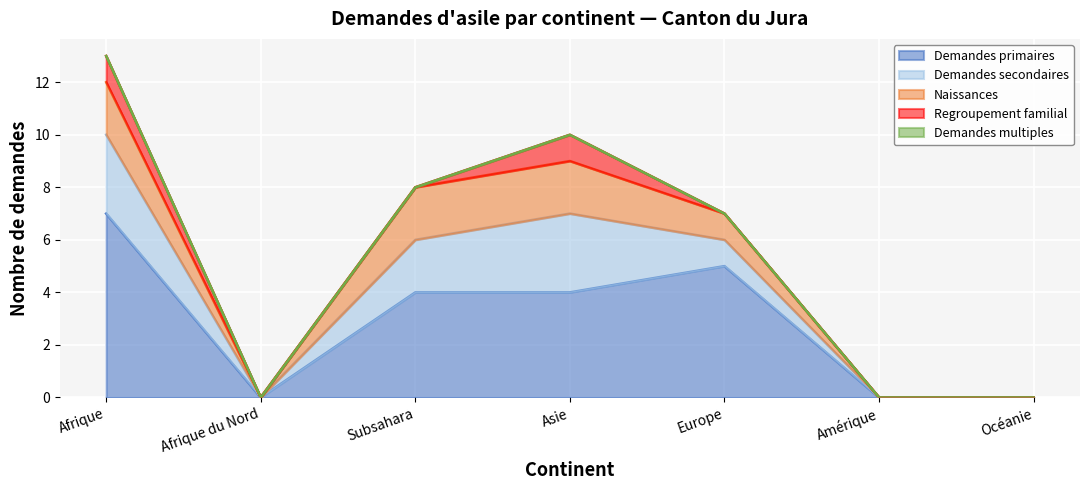

Where is the first local minimum for Demandes primaires?

Afrique du Nord